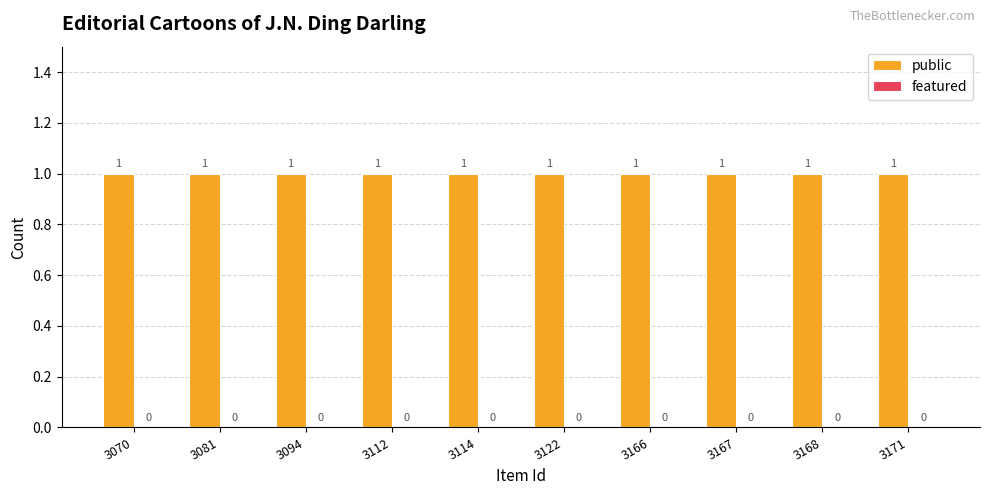

What is the difference between the highest and lowest values at 3122?

1